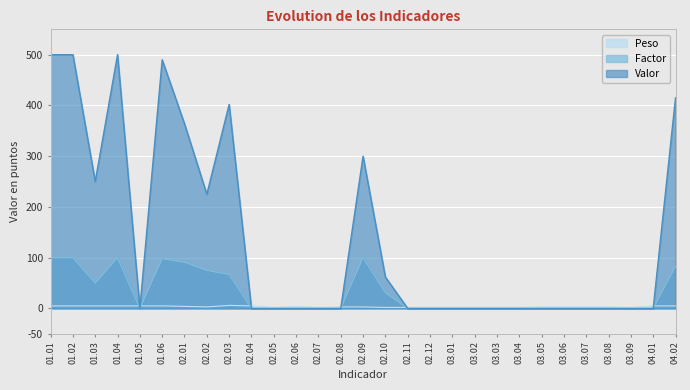

After their last crossing, which series has the higher values: Peso or Valor?

Valor